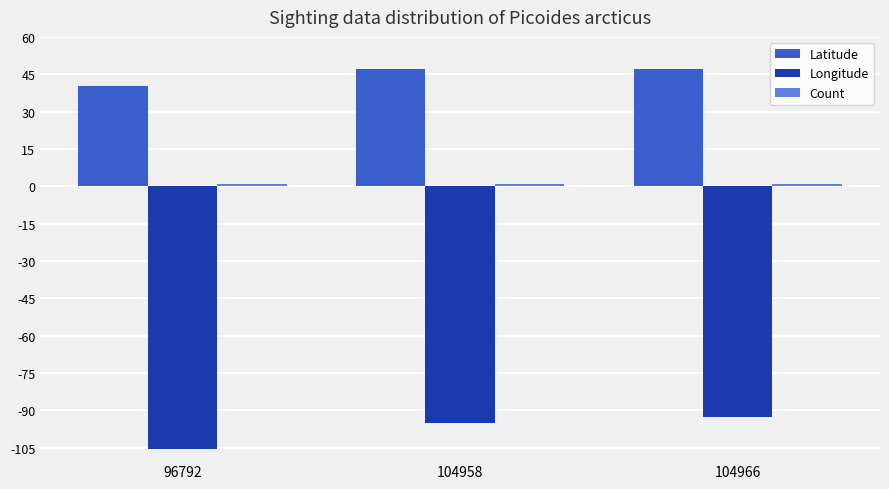

What is the value of the Latitude bar at the 3rd from the left?

47.2